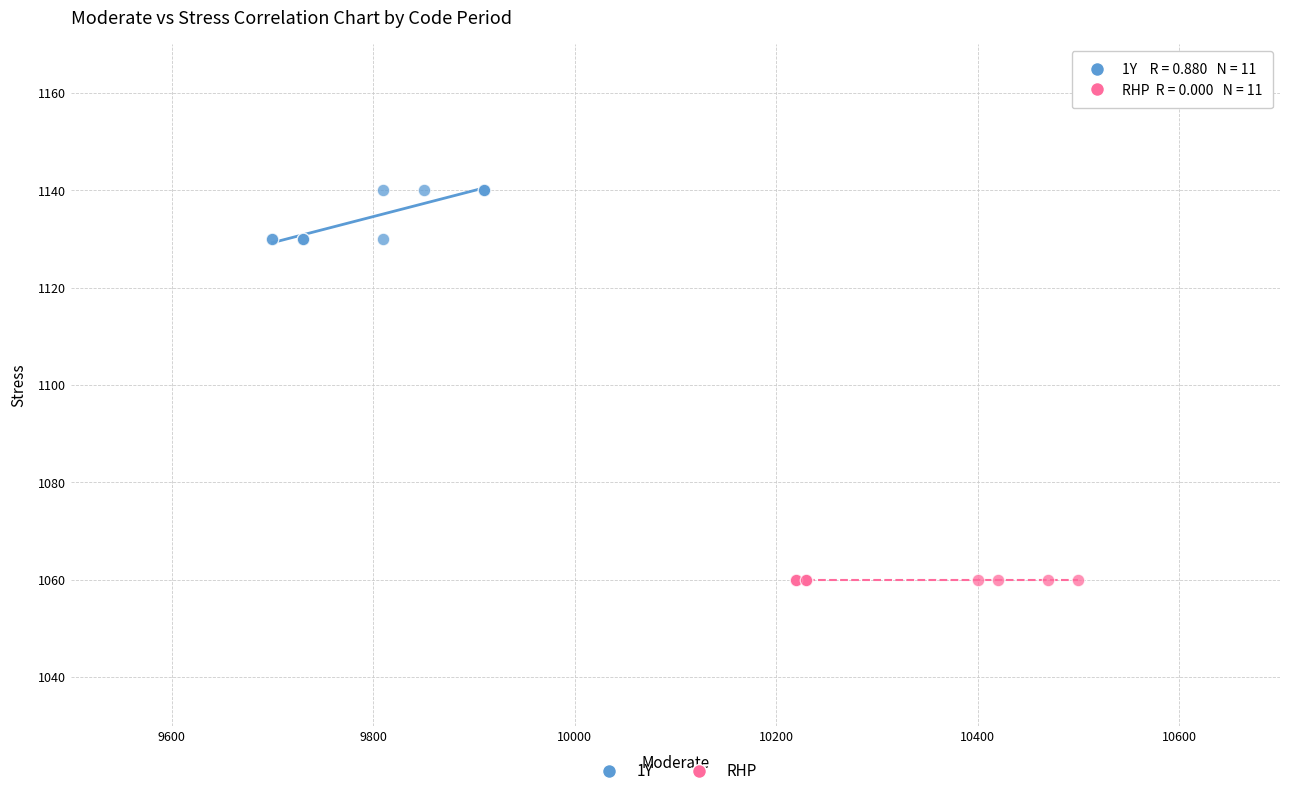

Which series contains the highest Y value?

1Y